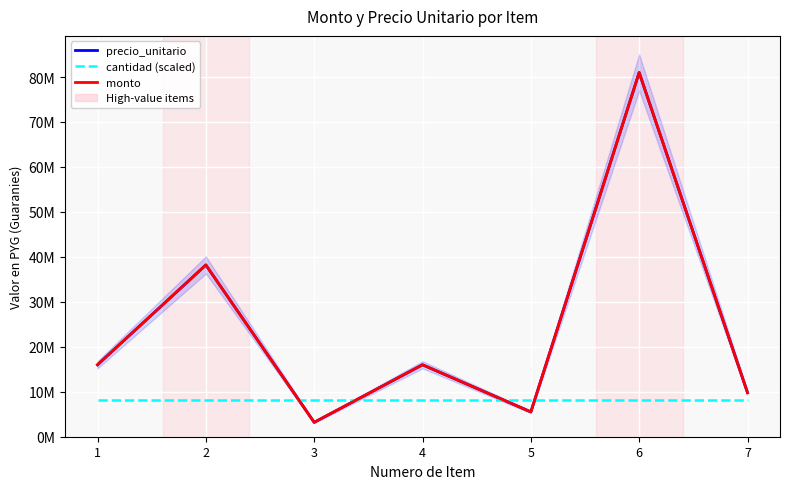

True or false: precio_unitario and cantidad (scaled) cross at least once.

True